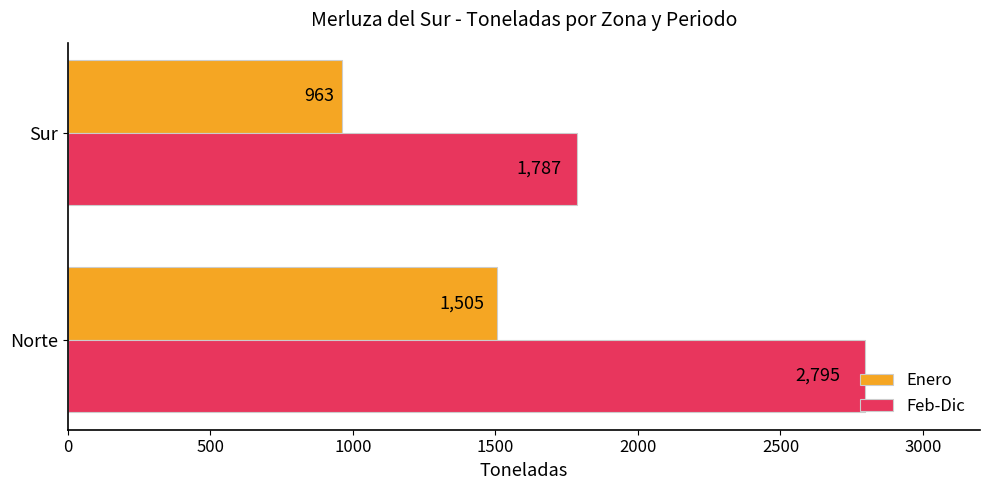

Is the value of Enero at Norte greater than the value of Feb-Dic at Sur?

No